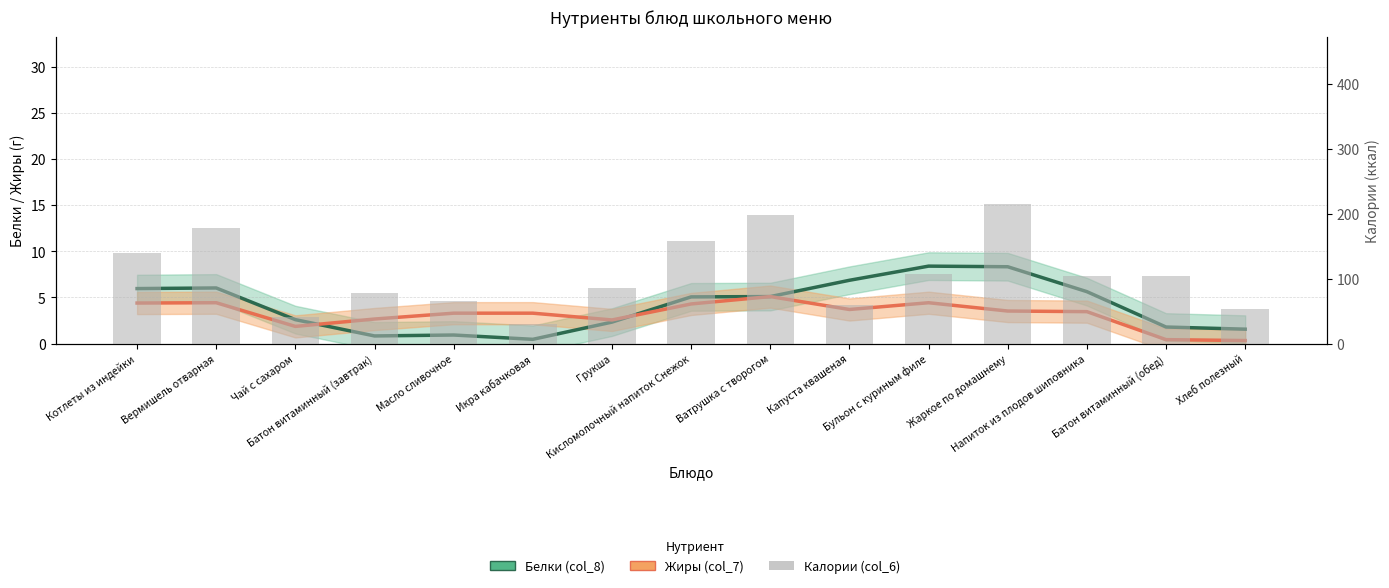

What value does the Калории (col_6) series have at Жаркое по домашнему?

215.0